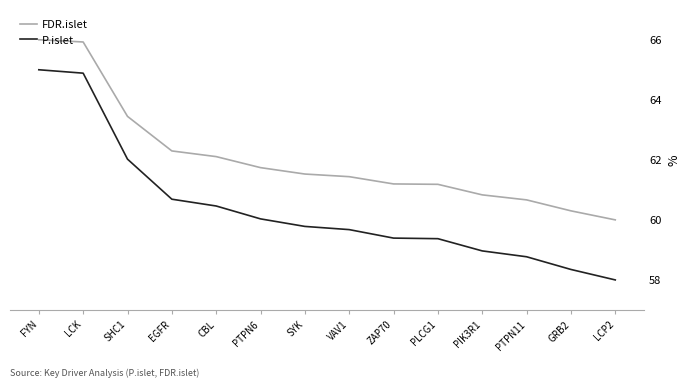

What value does the FDR.islet series have at FYN?

66.0